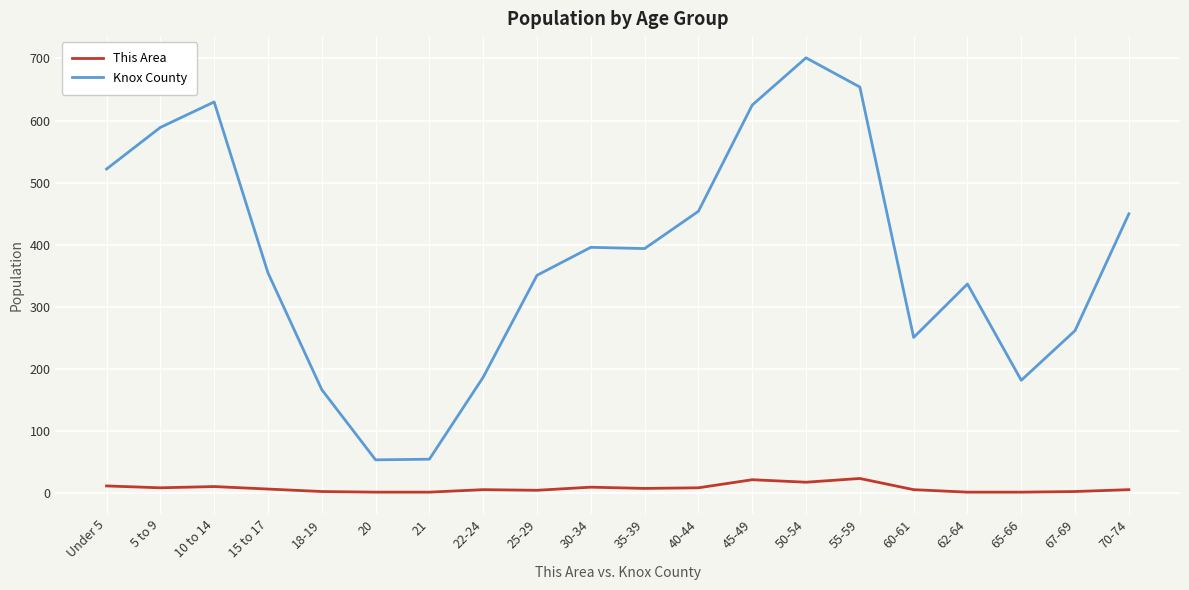

True or false: This Area and Knox County intersect in this chart.

False